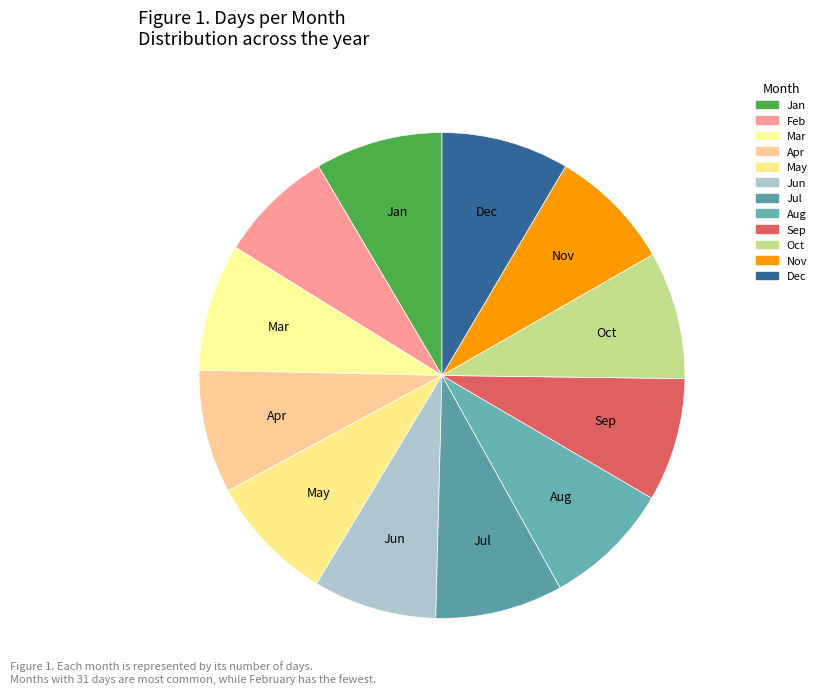

To the nearest percent, what is the average slice percentage?

8%